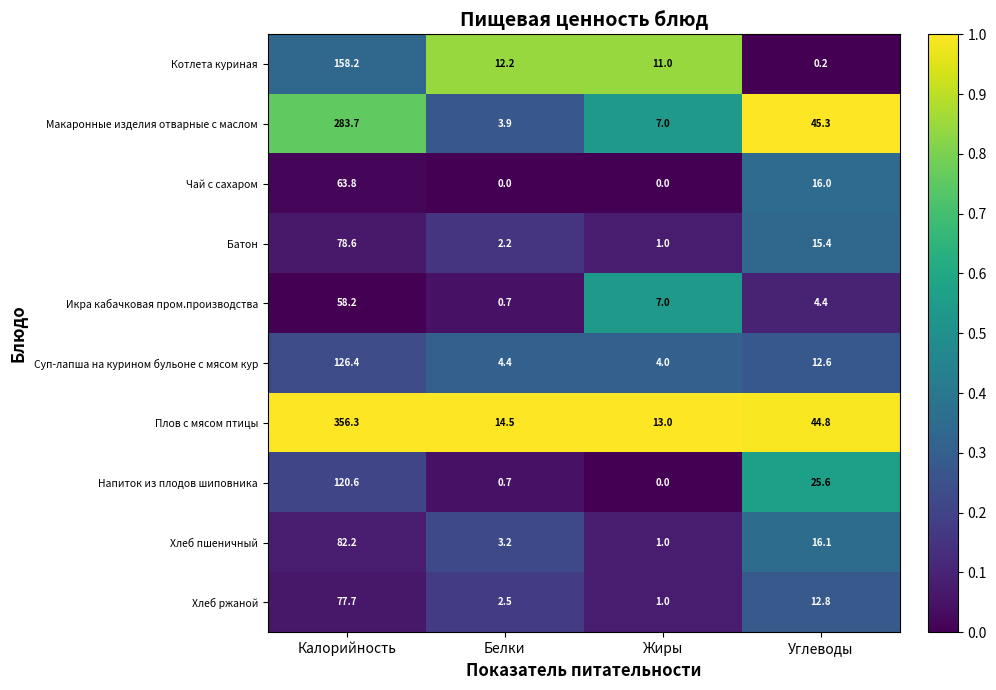

List the series in order of their peak value, highest first.

Плов с мясом птицы, Макаронные изделия отварные с маслом, Котлета куриная, Суп-лапша на курином бульоне с мясом кур, Напиток из плодов шиповника, Хлеб пшеничный, Батон, Хлеб ржаной, Чай с сахаром, Икра кабачковая пром.производства